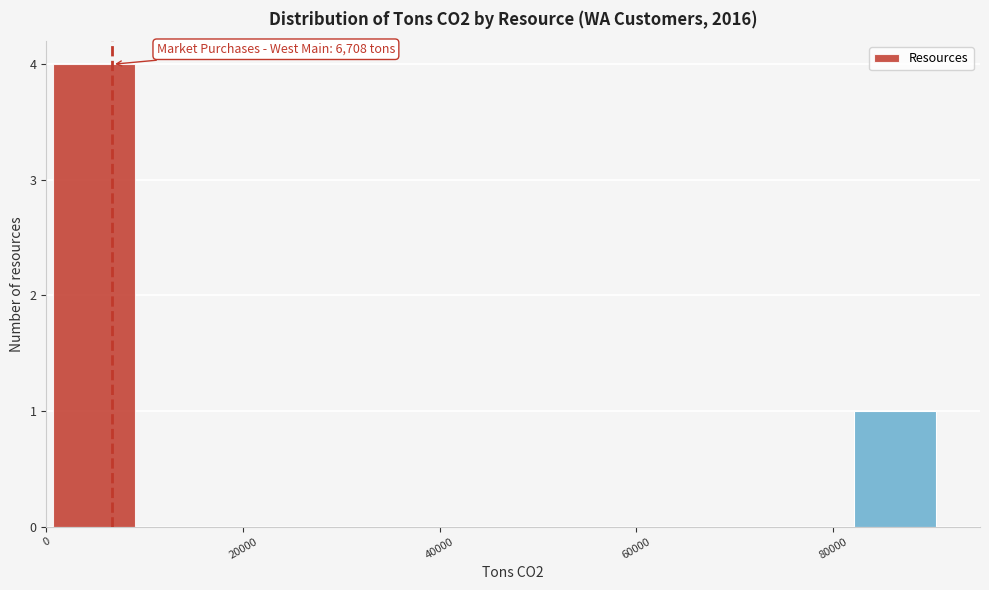

Over which range of the x-axis is the bar tallest?

0 to 10000